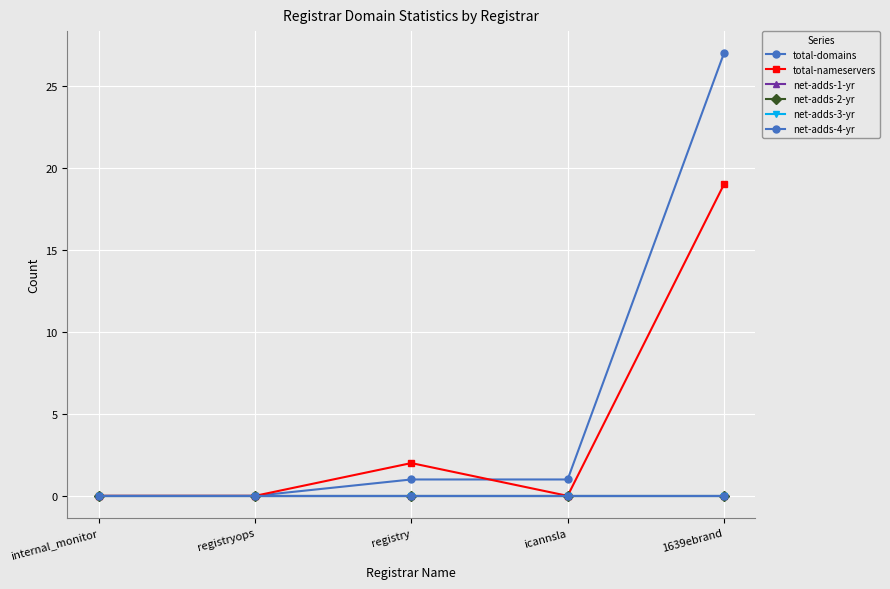

Which series changed the most between registry and icannsla?

total-nameservers